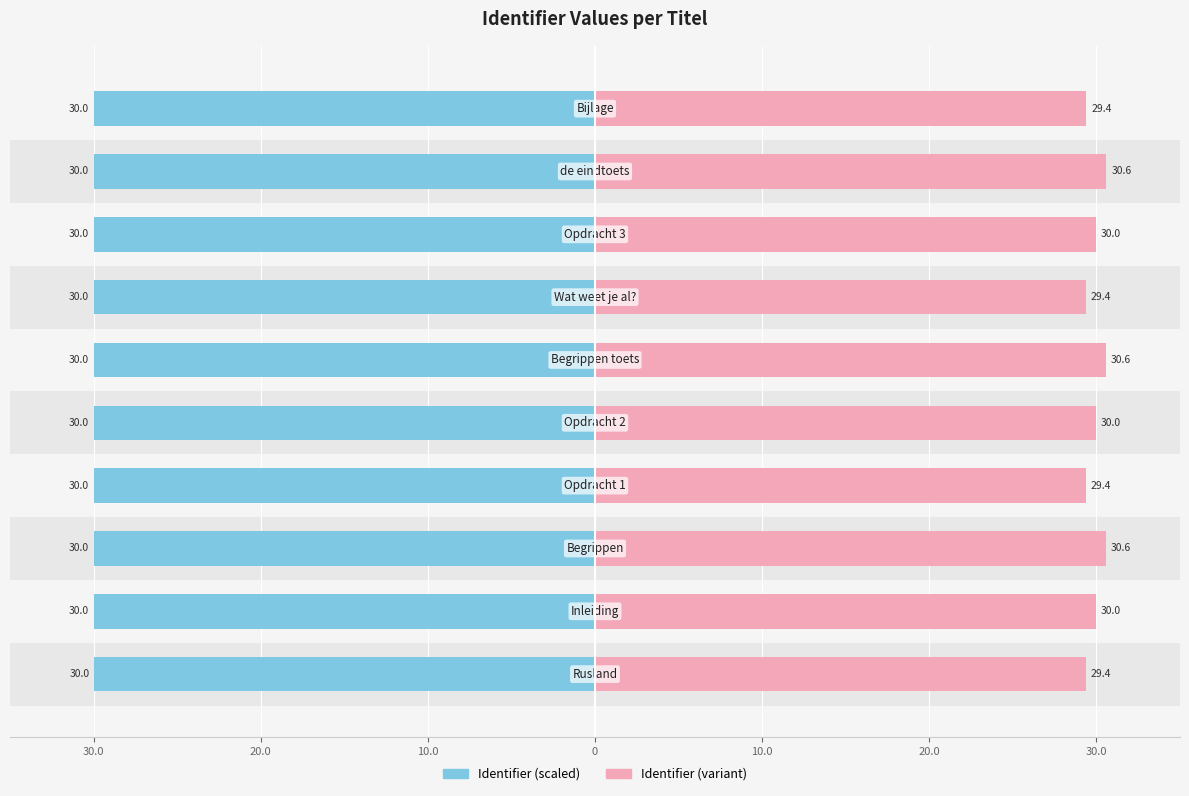

Is the value of Identifier (Left) at 30.0 greater than the value of Identifier (Right) at 8?

No